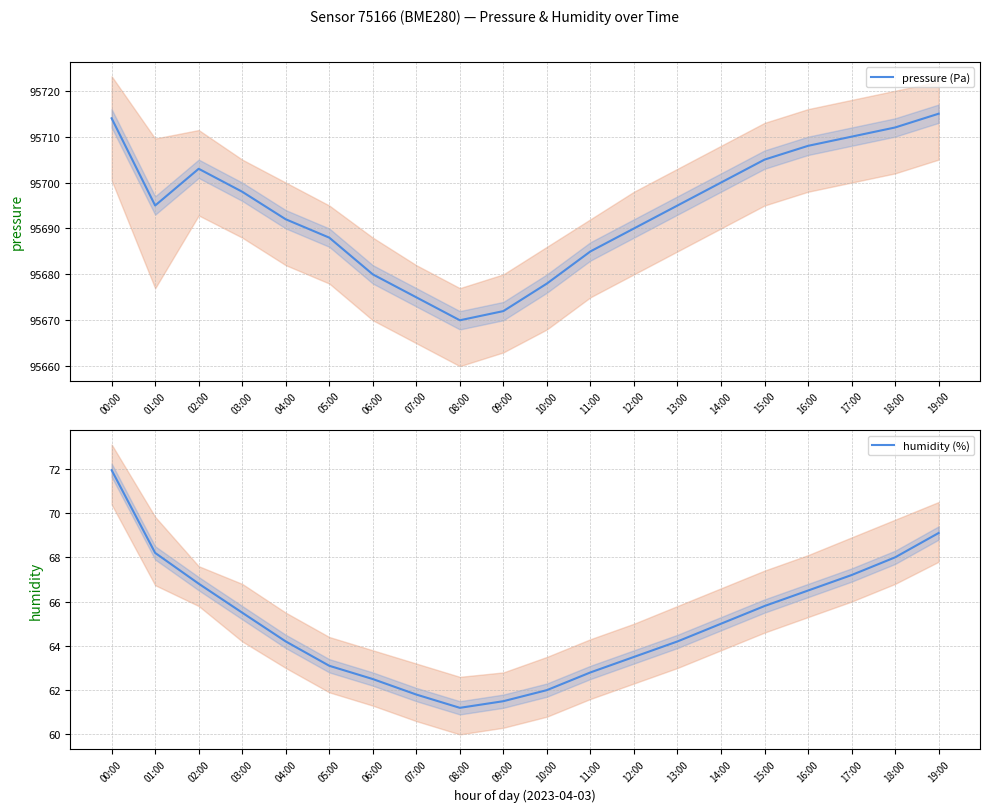

What is the total value across all series at 08:00?

95731.2